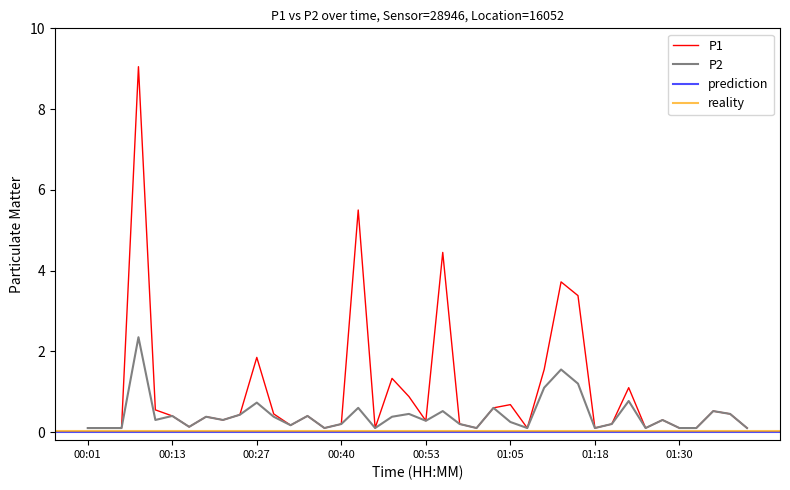

Which label corresponds to the largest value in the chart?

00:08